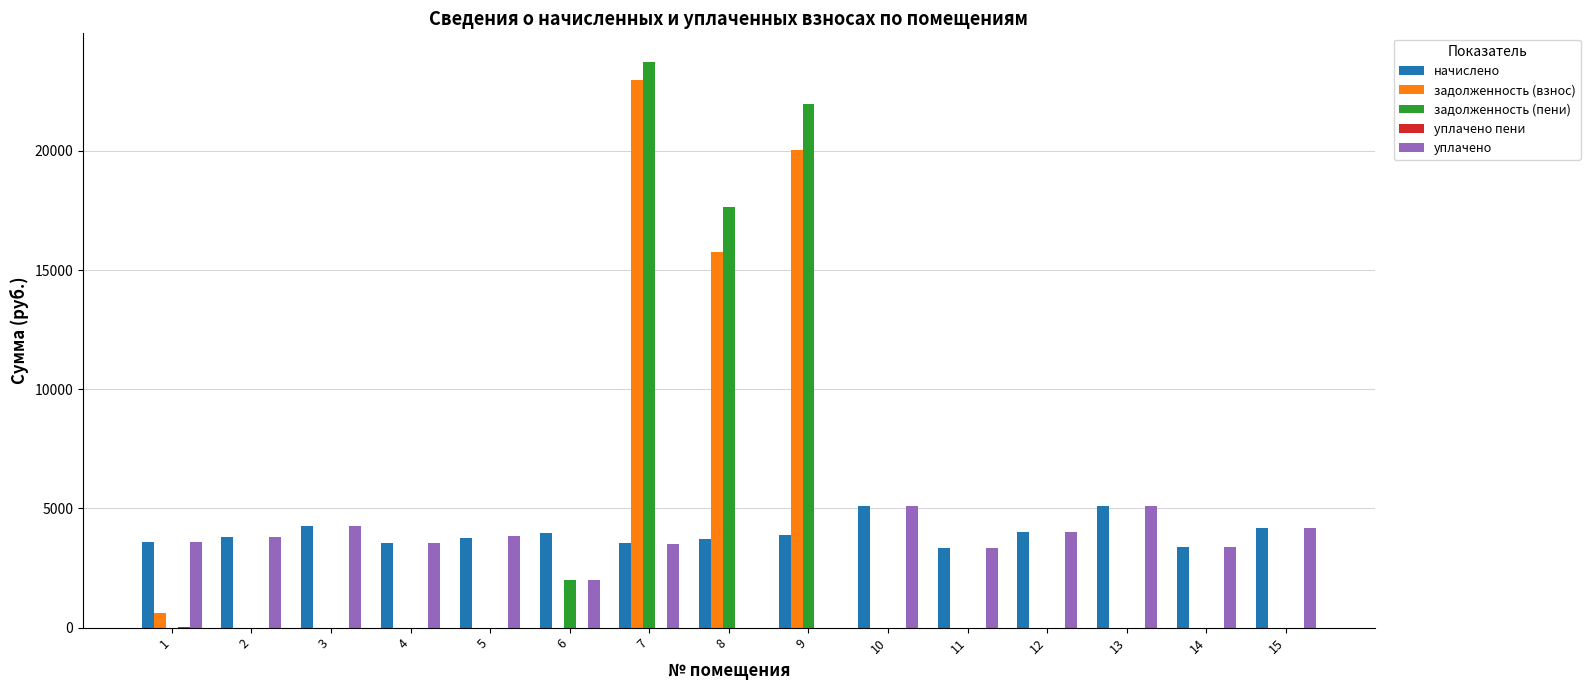

The value of задолженность (взнос) at 6 is 0.0. True or false?

True